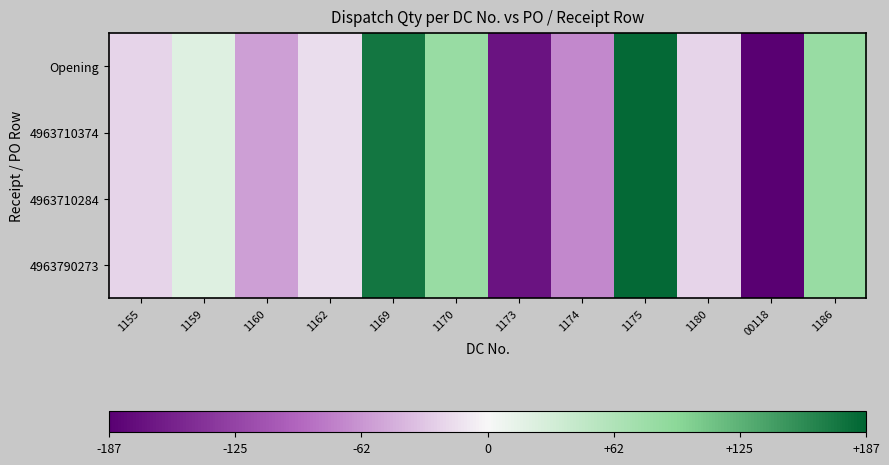

Which series has the largest range (max minus min)?

Opening